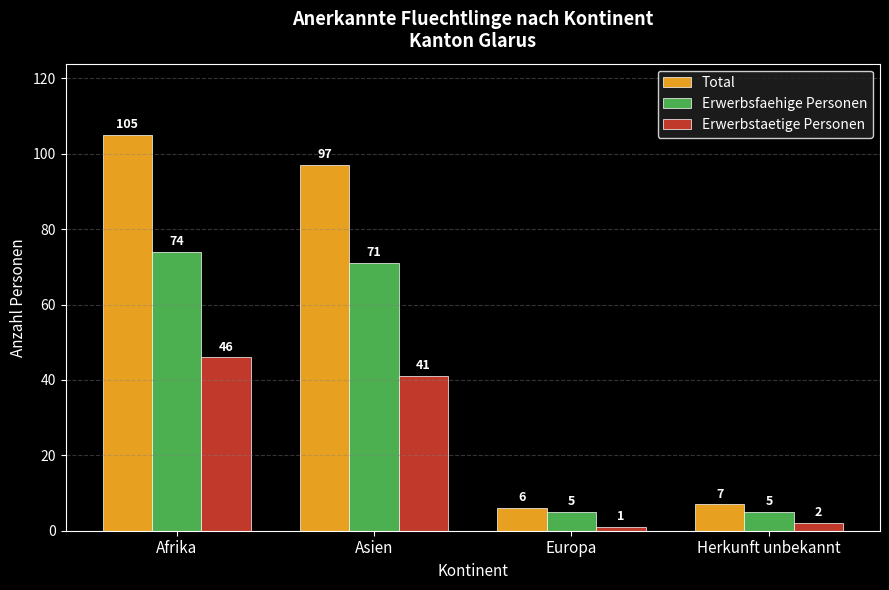

The Erwerbstaetige Personen series shows 23 at Asien. True or false?

False